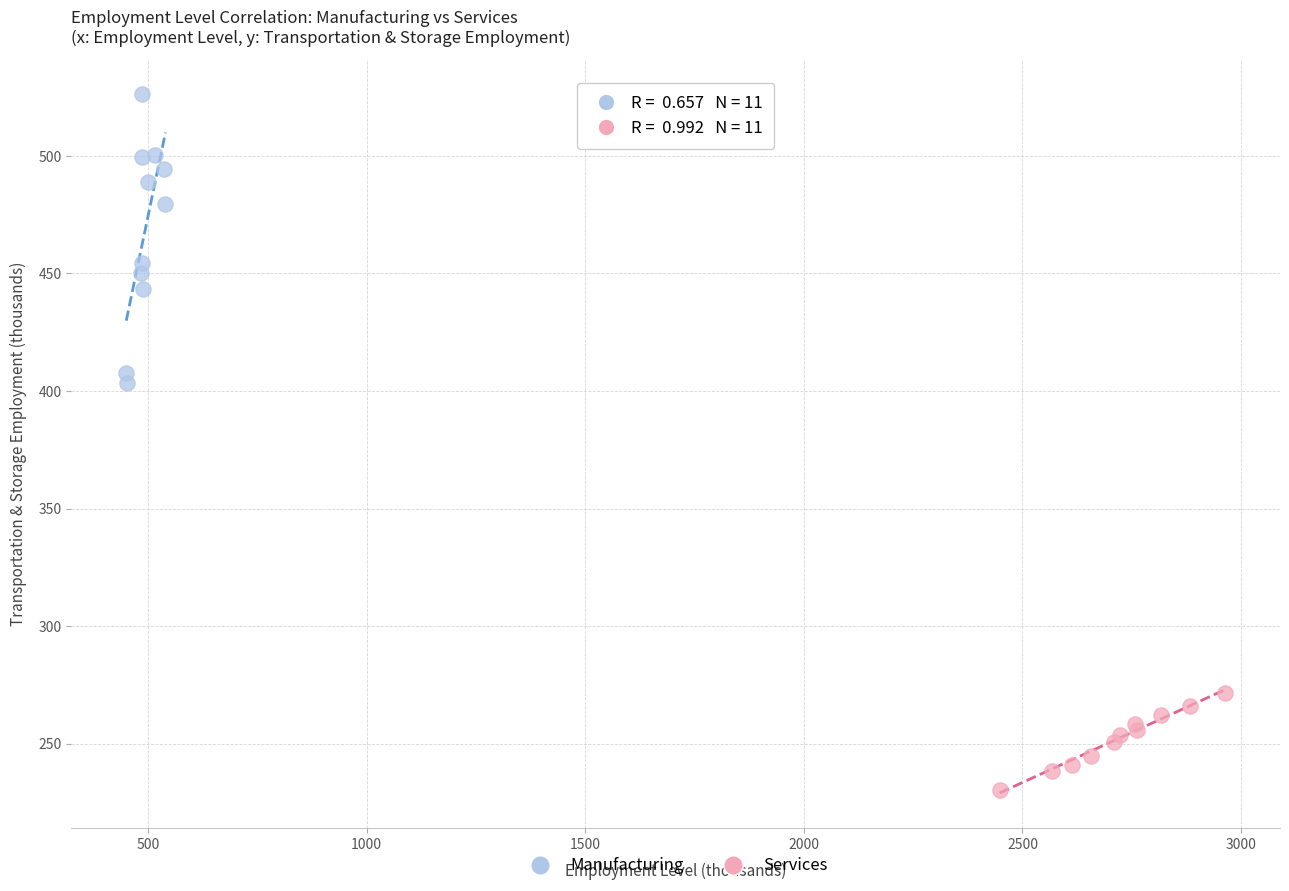

Which series has the largest Y range (max minus min)?

Manufacturing